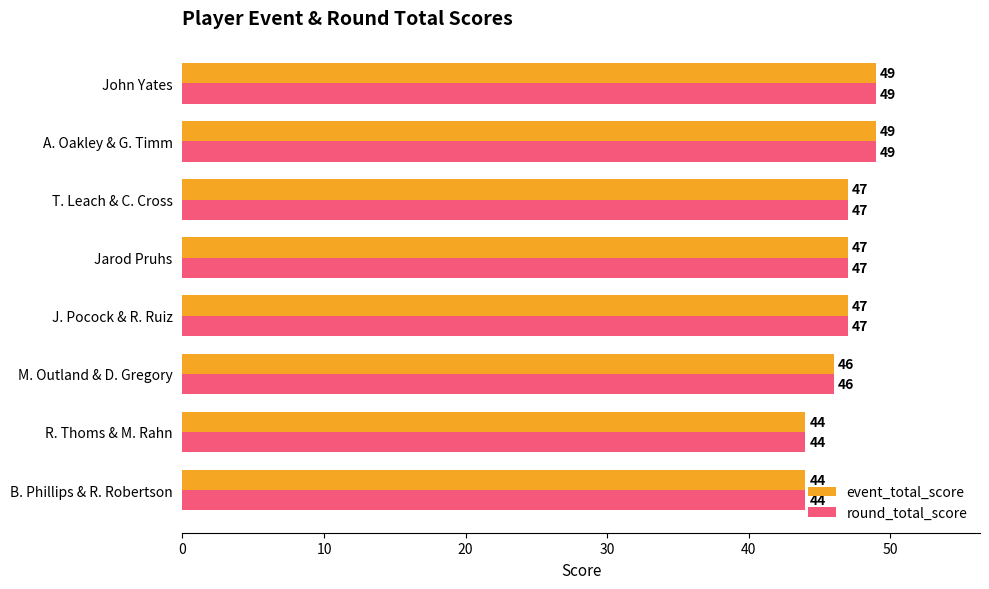

How many round_total_score values are between 46 and 49?

6